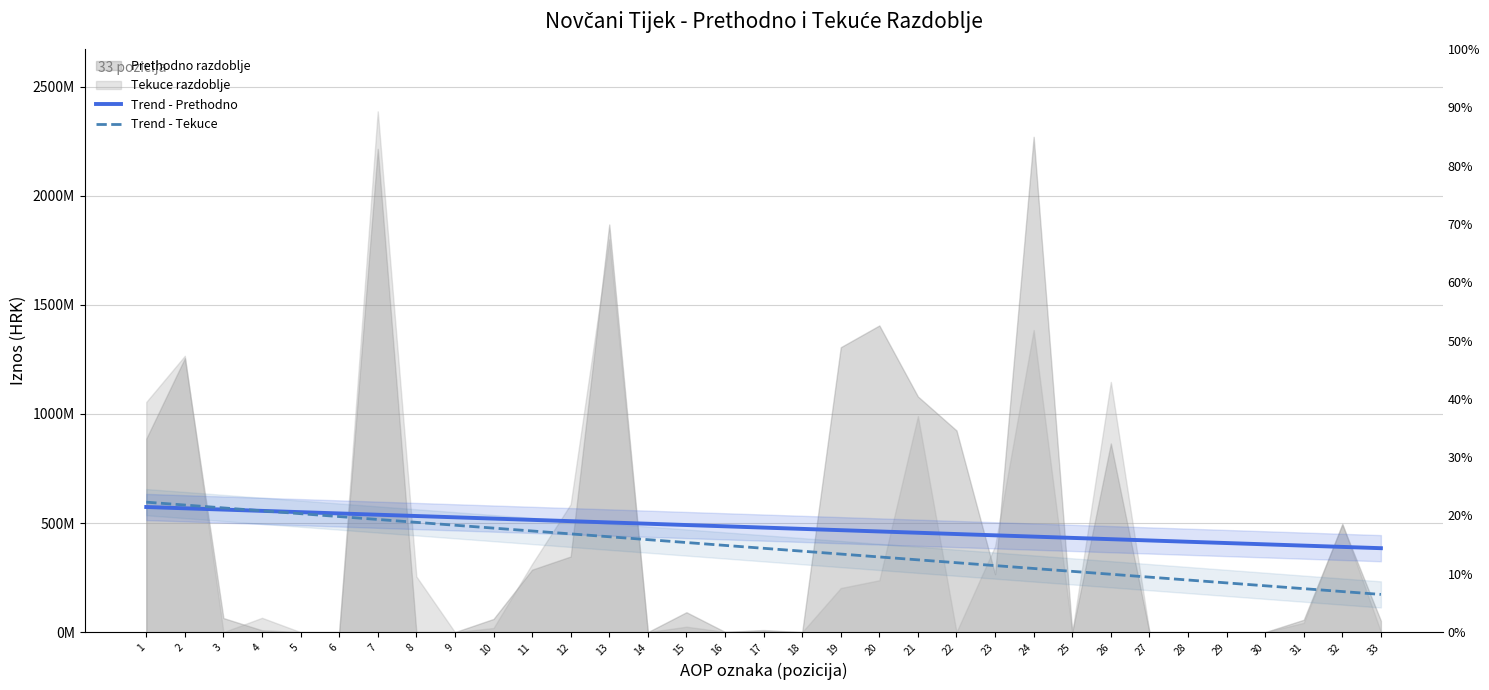

True or false: Trend - Prethodno has more than 1 points higher than both neighbors.

False